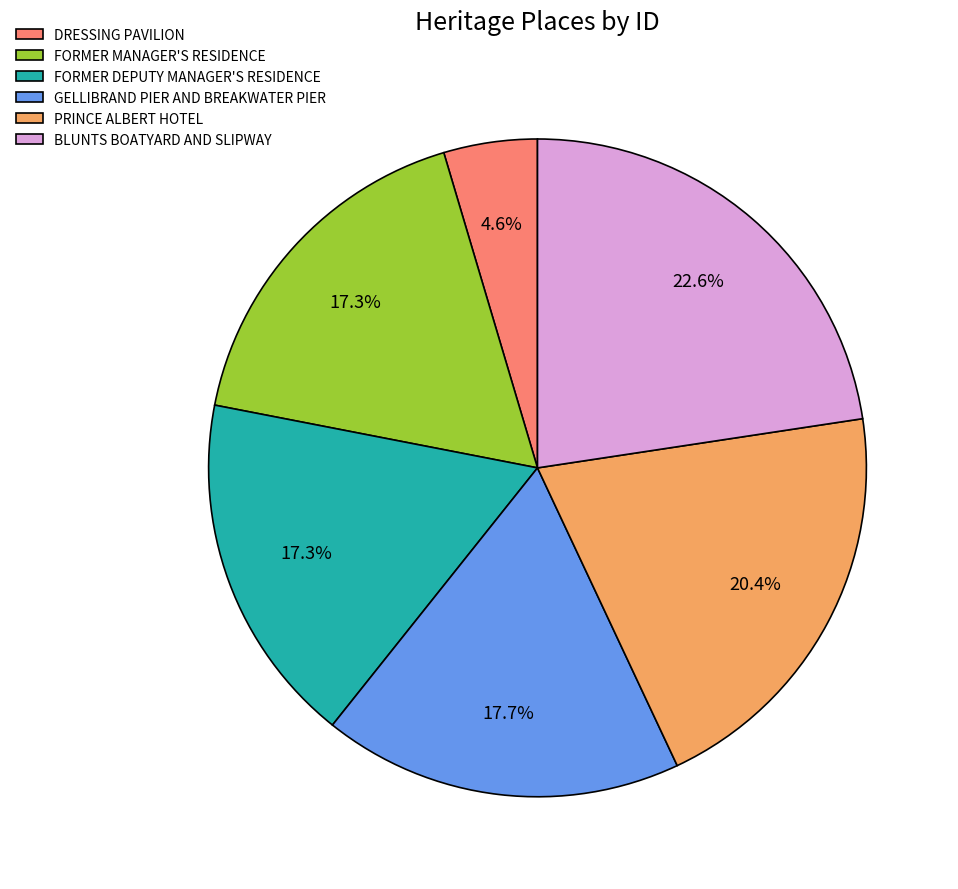

True or false: PRINCE ALBERT HOTEL accounts for 20% of the total.

True